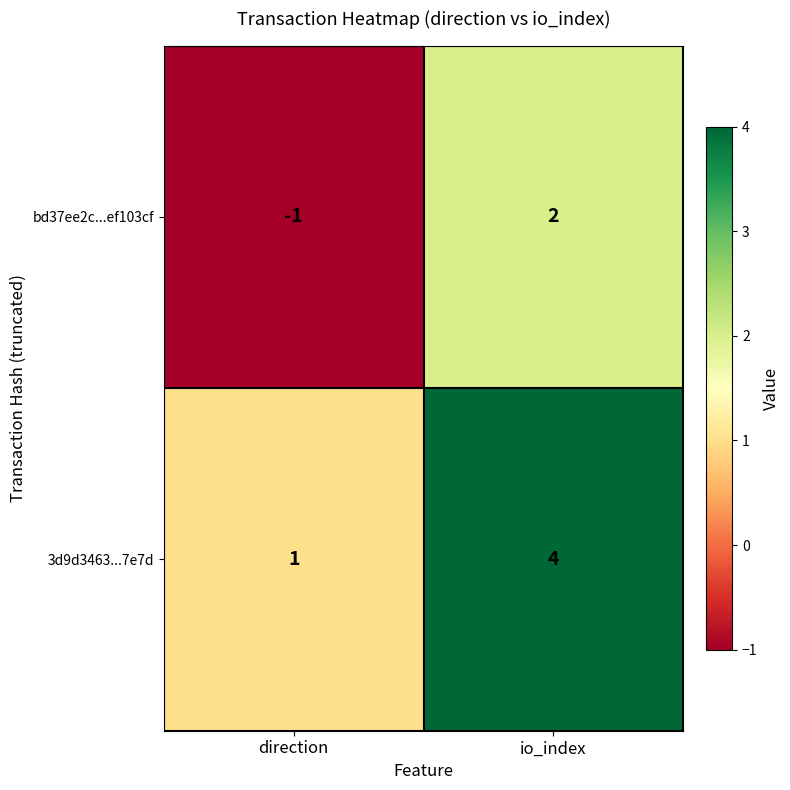

Where is 3d9d3463...7e7d nearest to the value 2?

direction